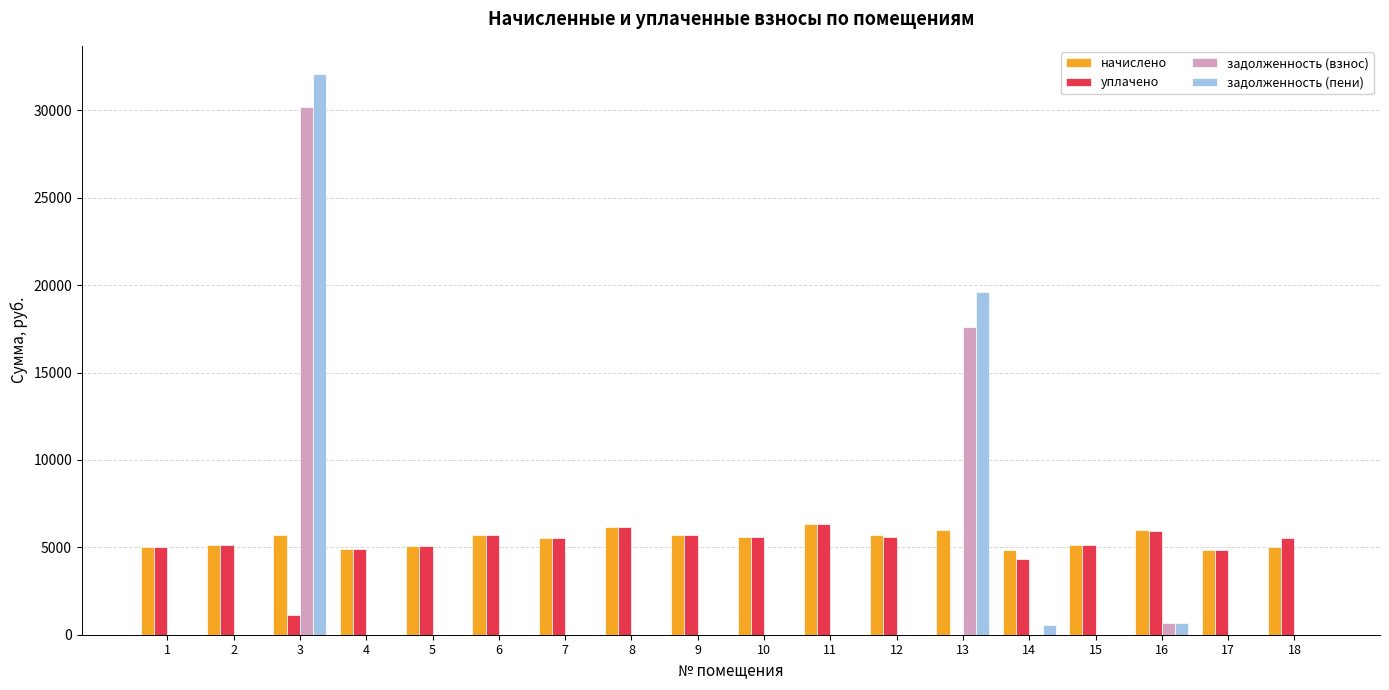

How many categories are shown in the chart?

18